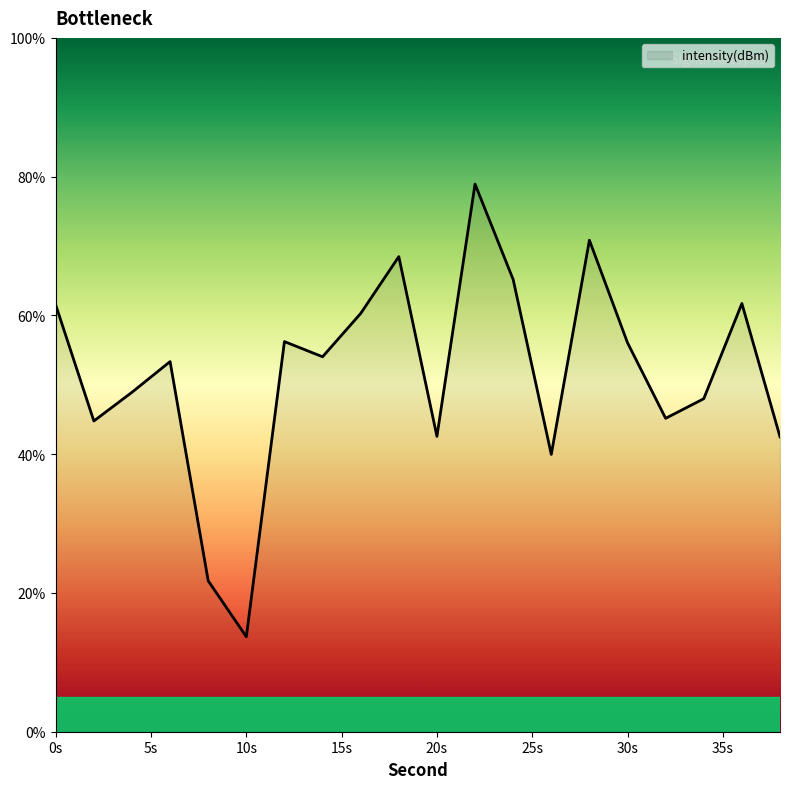

What is the smallest value displayed?

13.7